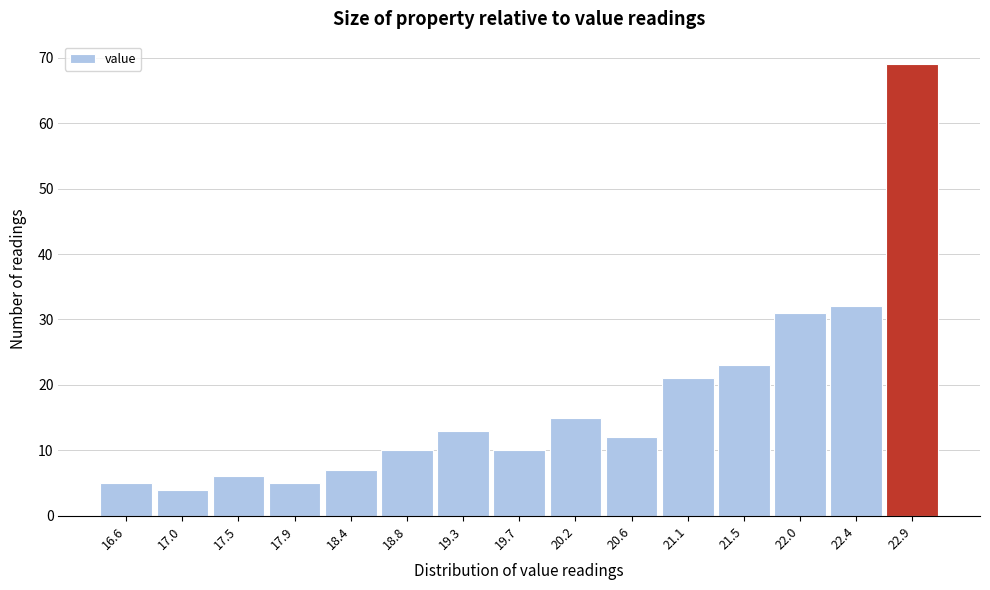

Reading left to right, extract all data points from this chart.

16.6=5	17.0=4	17.5=6	17.9=5	18.4=7	18.8=10	19.3=13	19.7=10	20.2=15	20.6=12	21.1=21	21.5=23	22.0=31	22.4=32	22.9=69